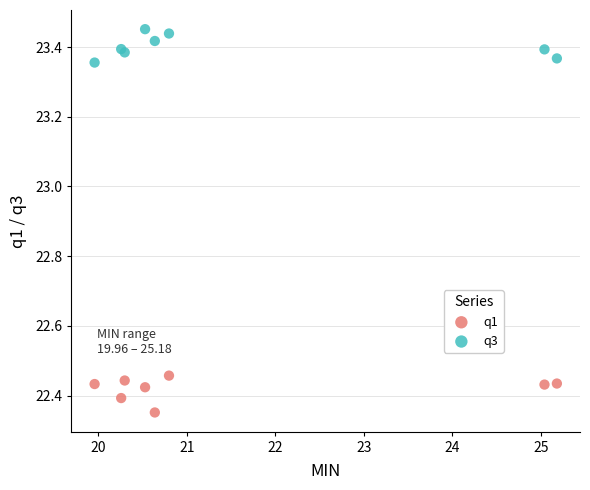

Which series contains the highest Y value?

q3